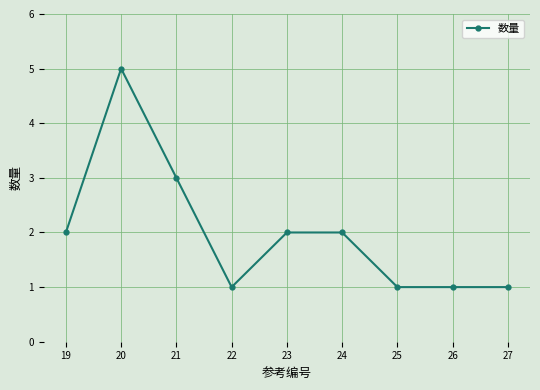

What is the change in value from 19 to 22?

-1